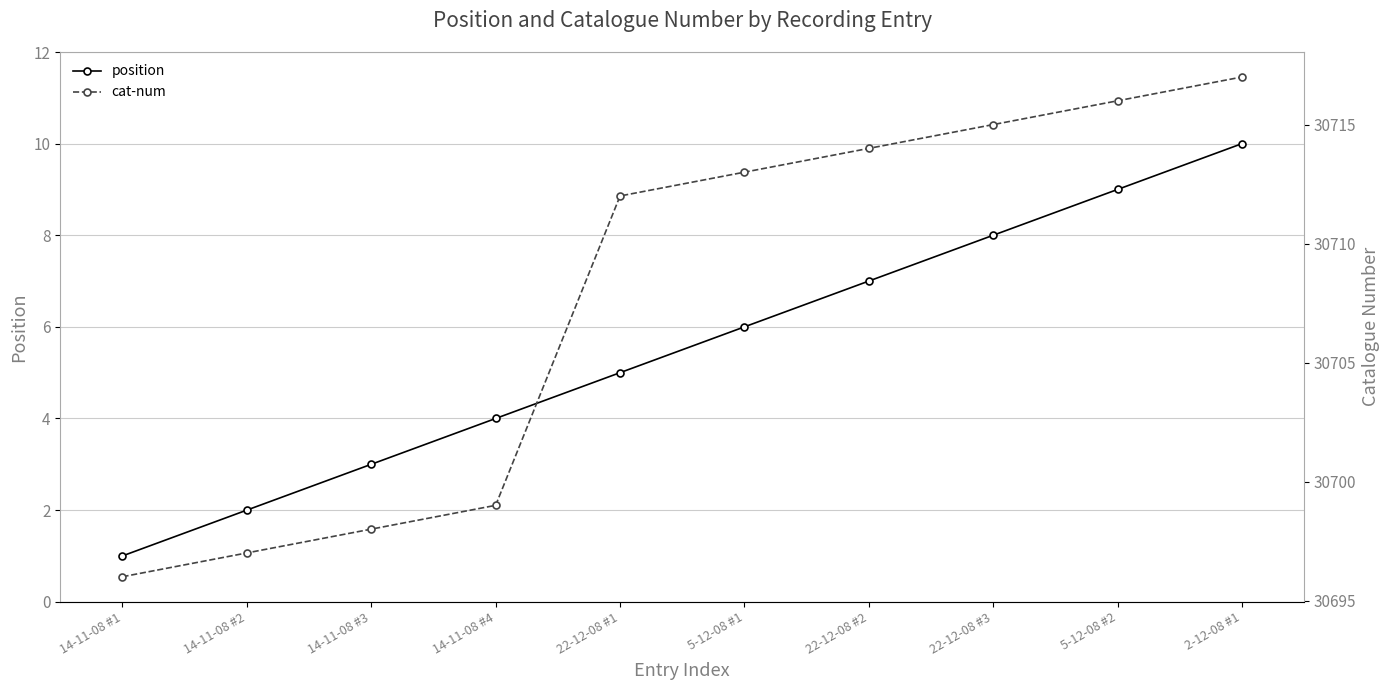

What is the value of the cat-num point at the 1st from the left?

30696